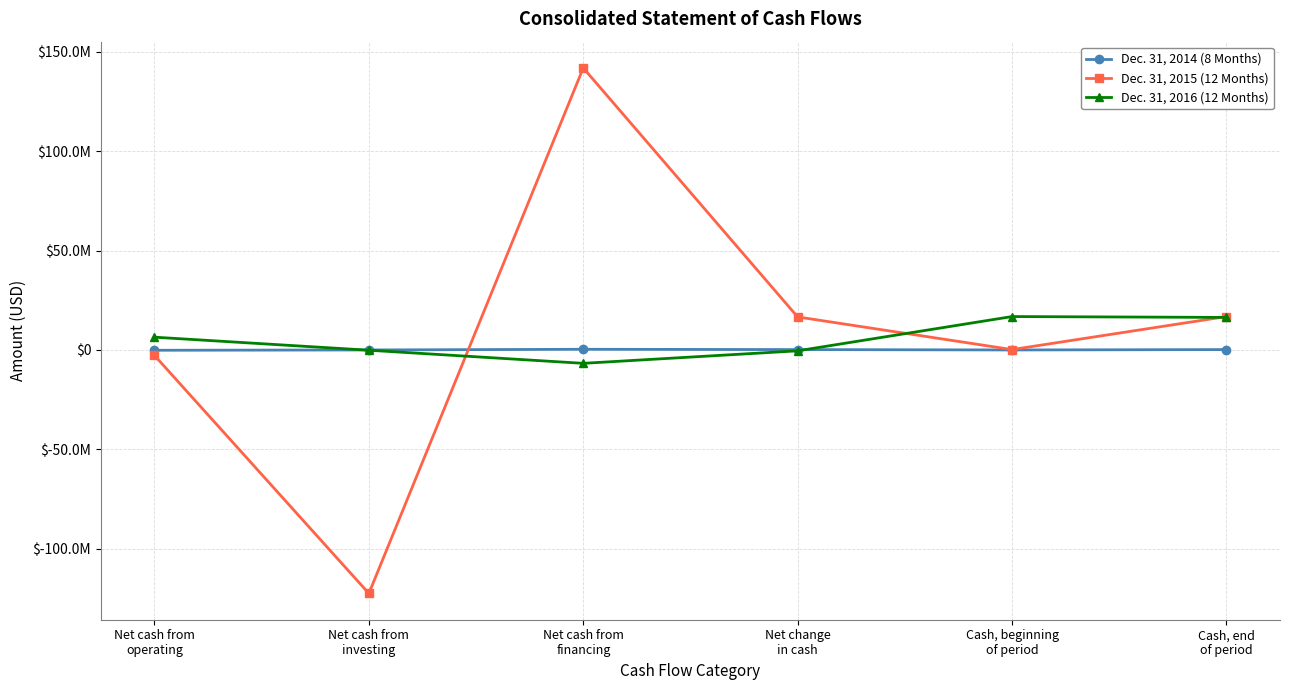

At which category does Dec. 31, 2016 (12 Months) reach its first local valley?

Net cash from
financing